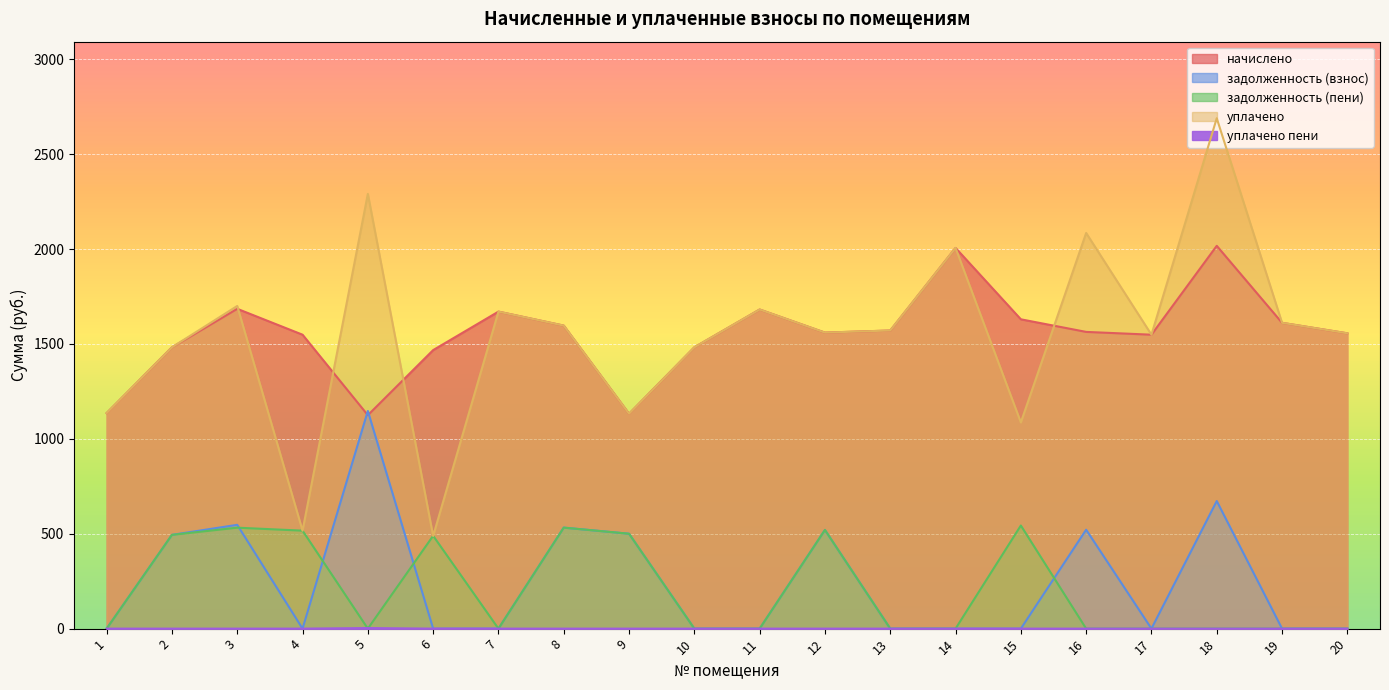

Which series has the largest total across all categories?

начислено